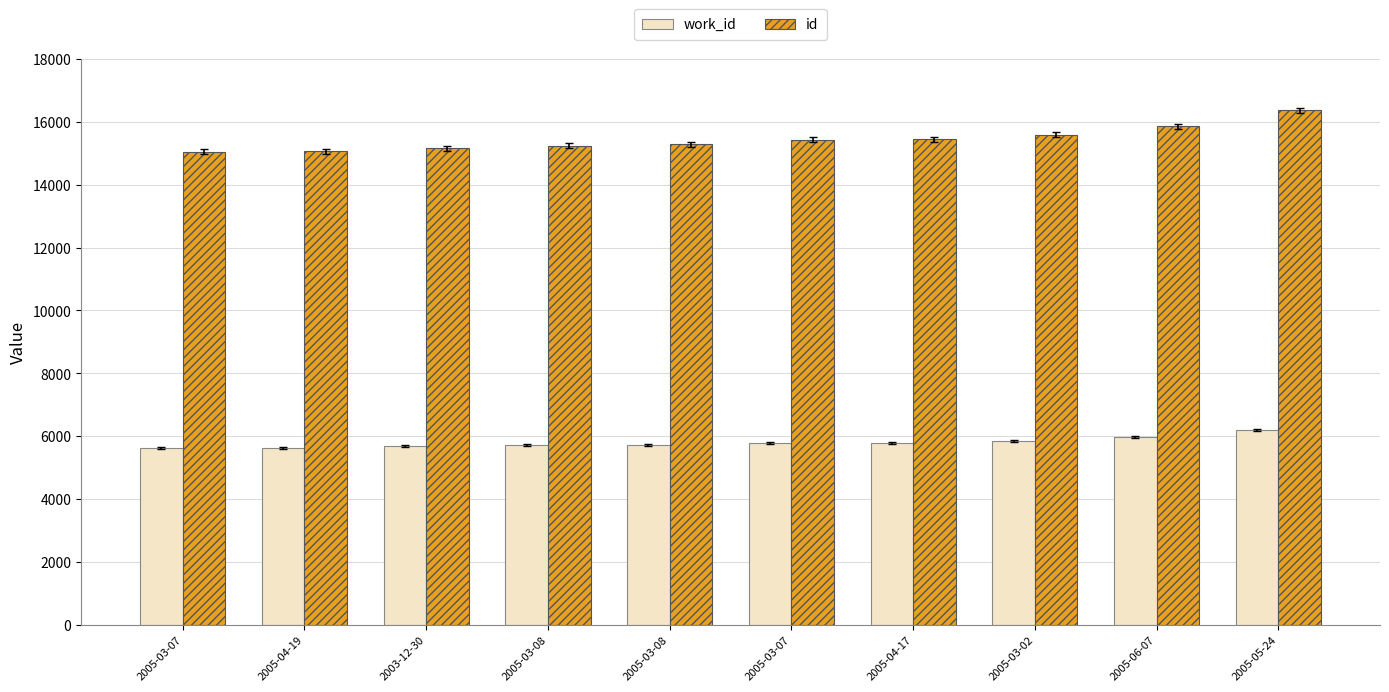

What is the minimum value shown in the chart?

5627